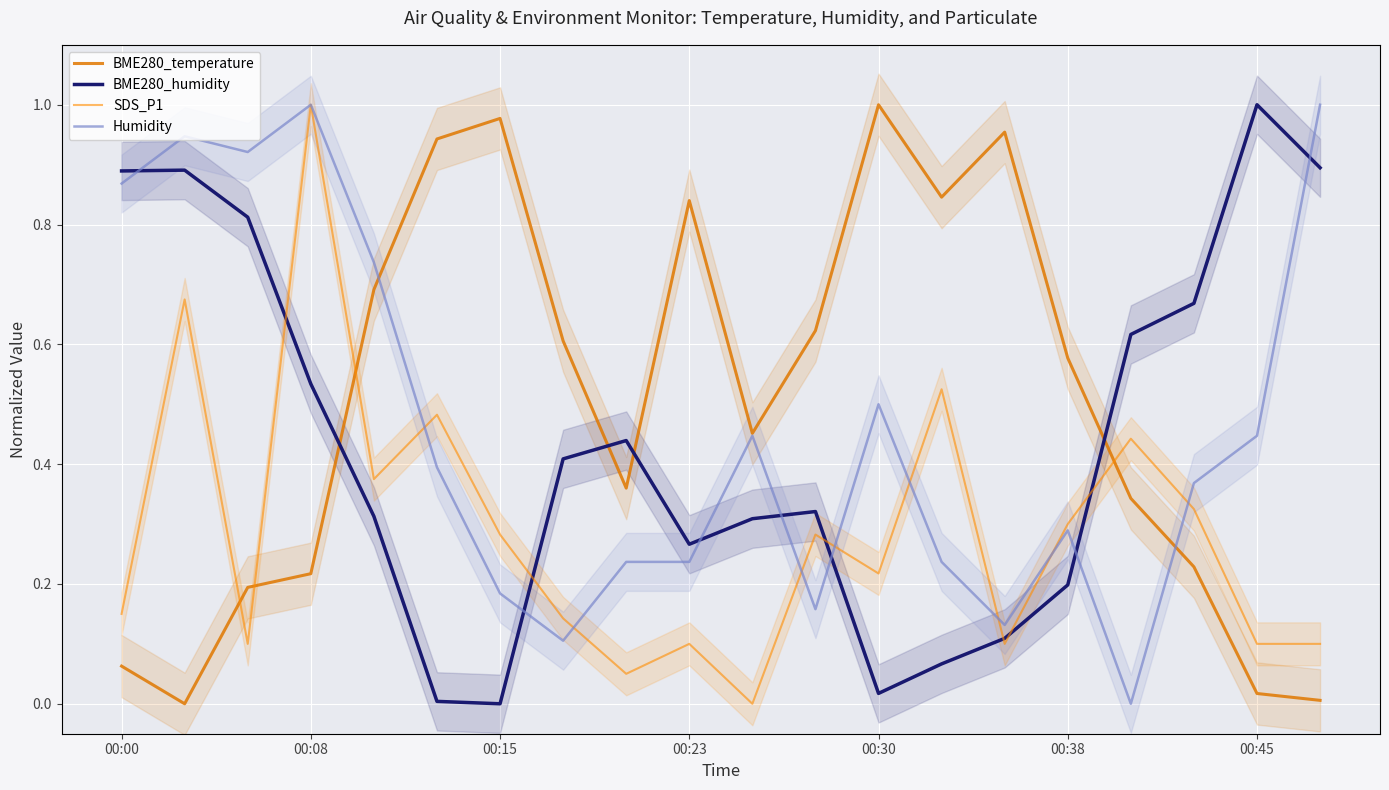

Which series has the largest total across all categories?

BME280_temperature